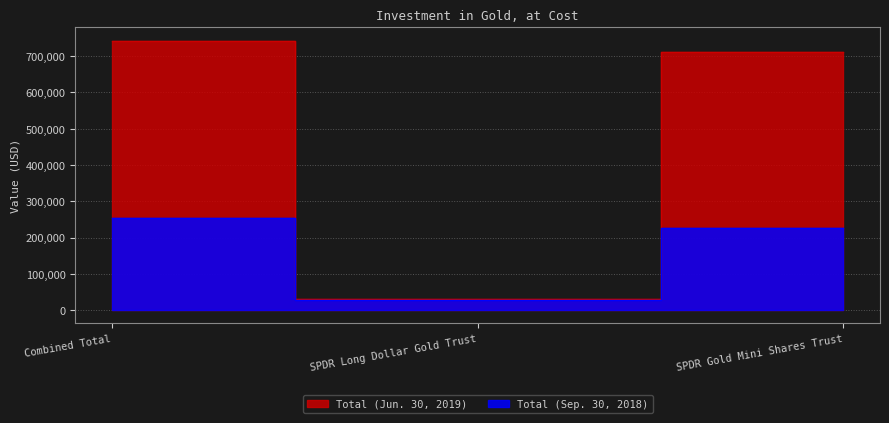

What is the difference between the maximum and minimum values in the Total (Sep. 30, 2018) series?

226957